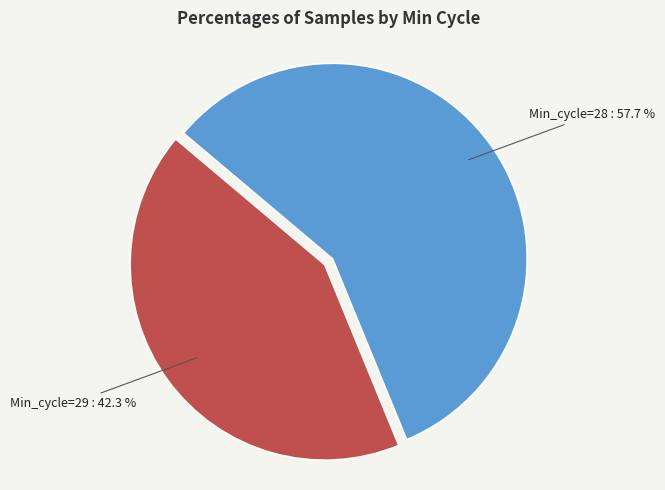

How many slices are in this pie chart?

2